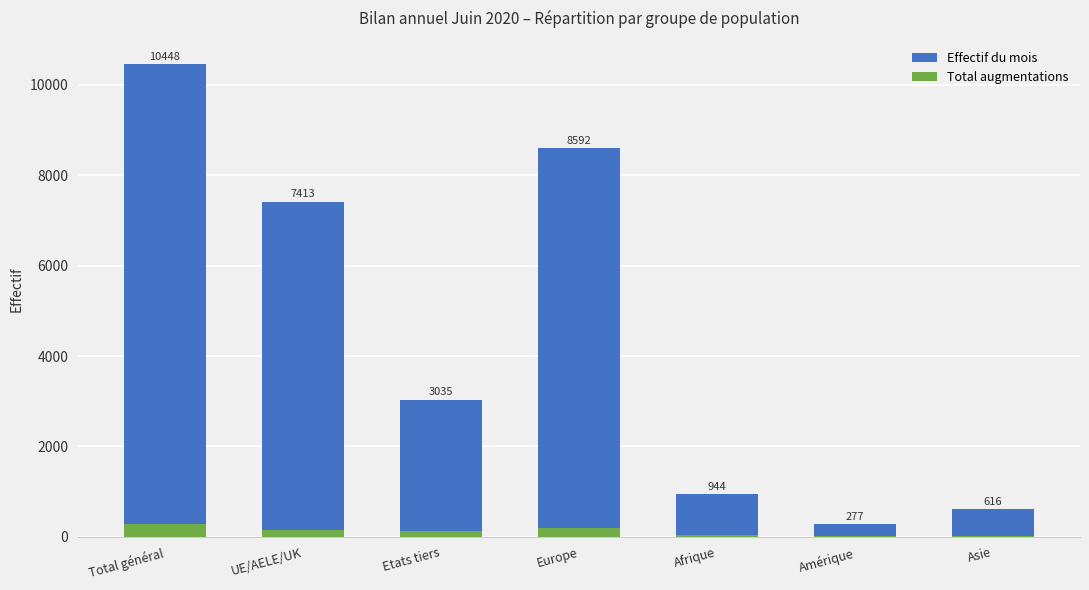

What value does the Total augmentations series have at Amérique?

19